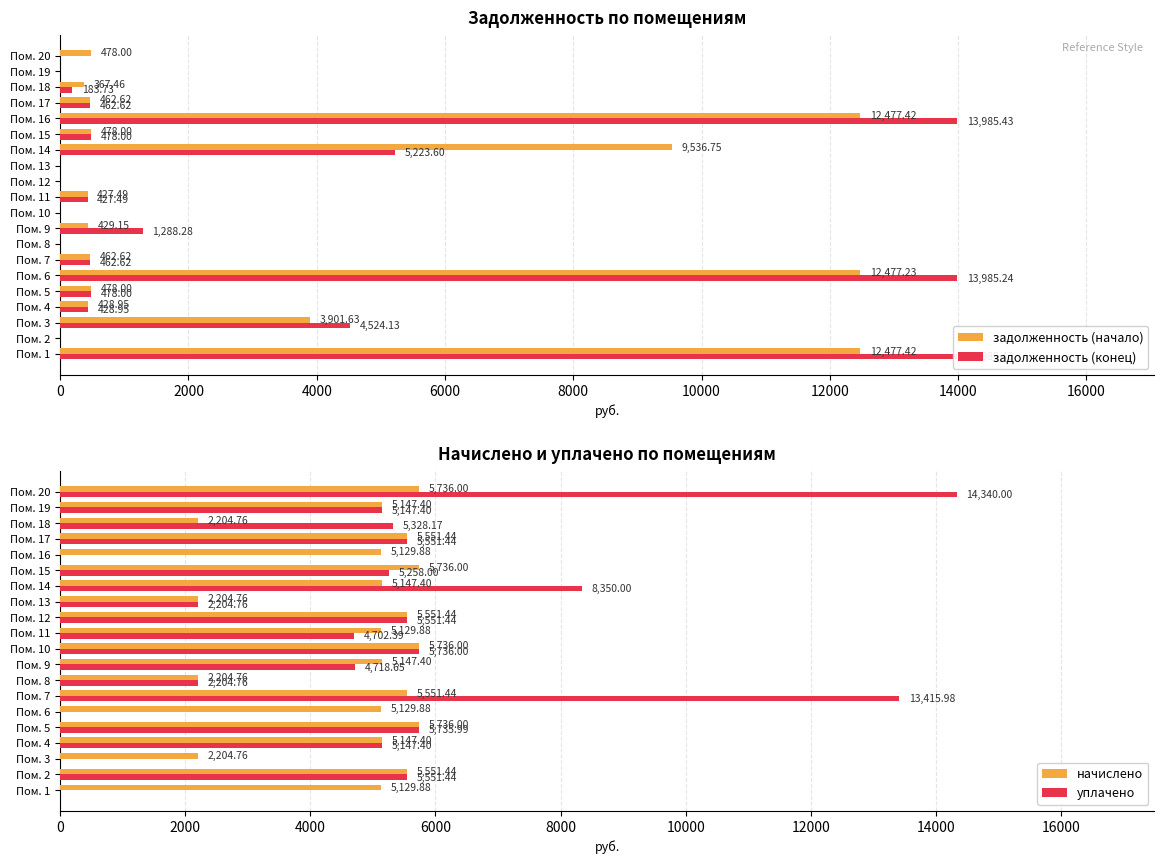

What position from the right is 0?

20